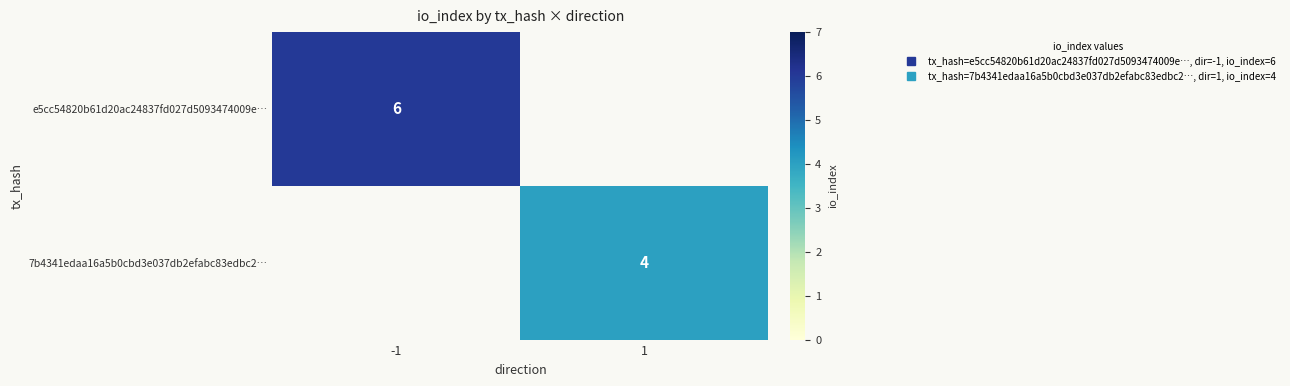

True or false: e5cc54820b61d20ac24837fd027d5093474009e… has a value of 10.0 at -1.

False